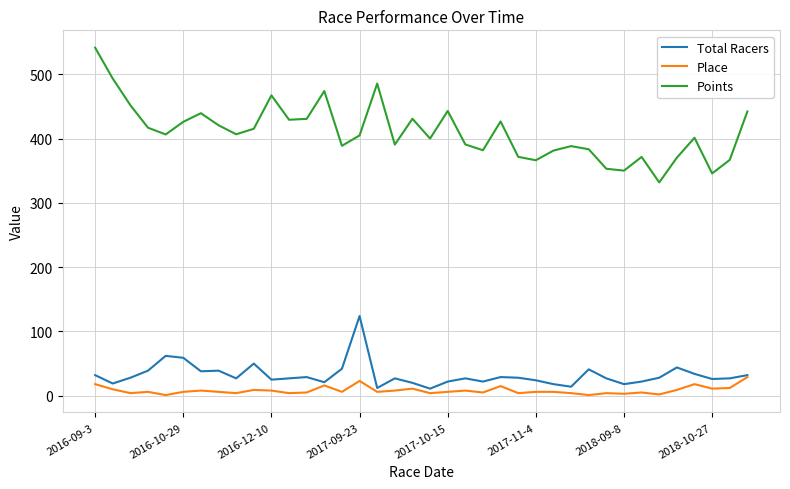

What is the lowest value of the Points series?

332.0